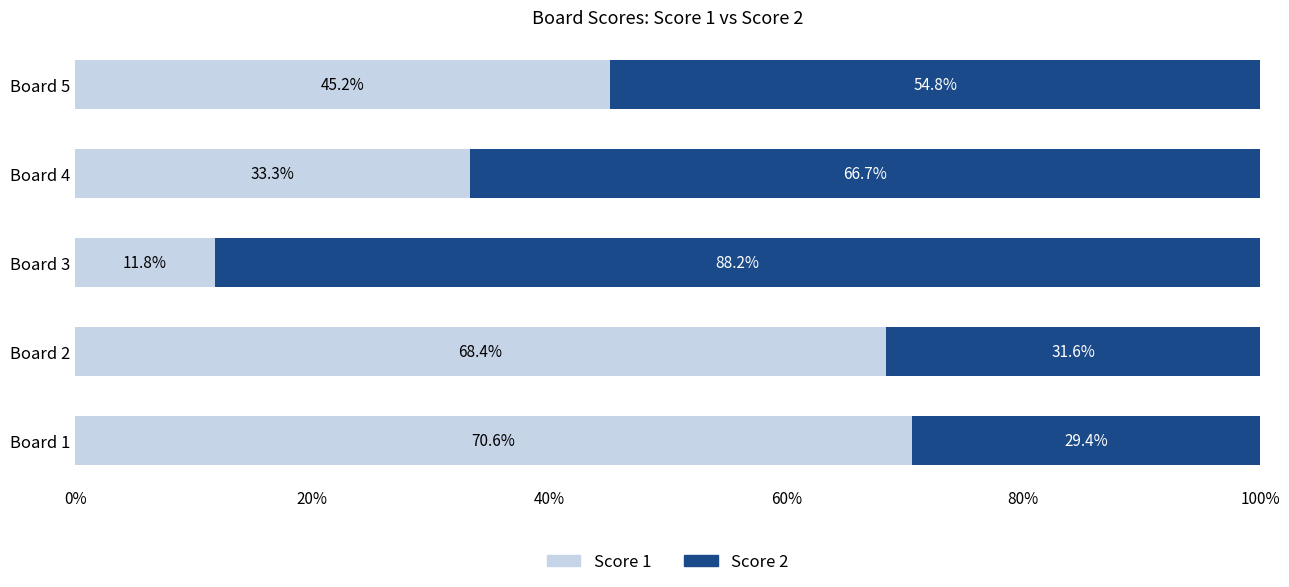

What is the total value across all series at Board 2?

100.0